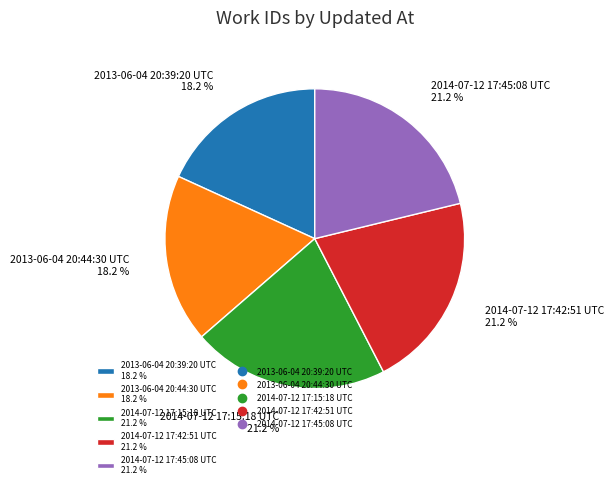

Does 2014-07-12 17:45:08 UTC account for over 50% of the chart?

No